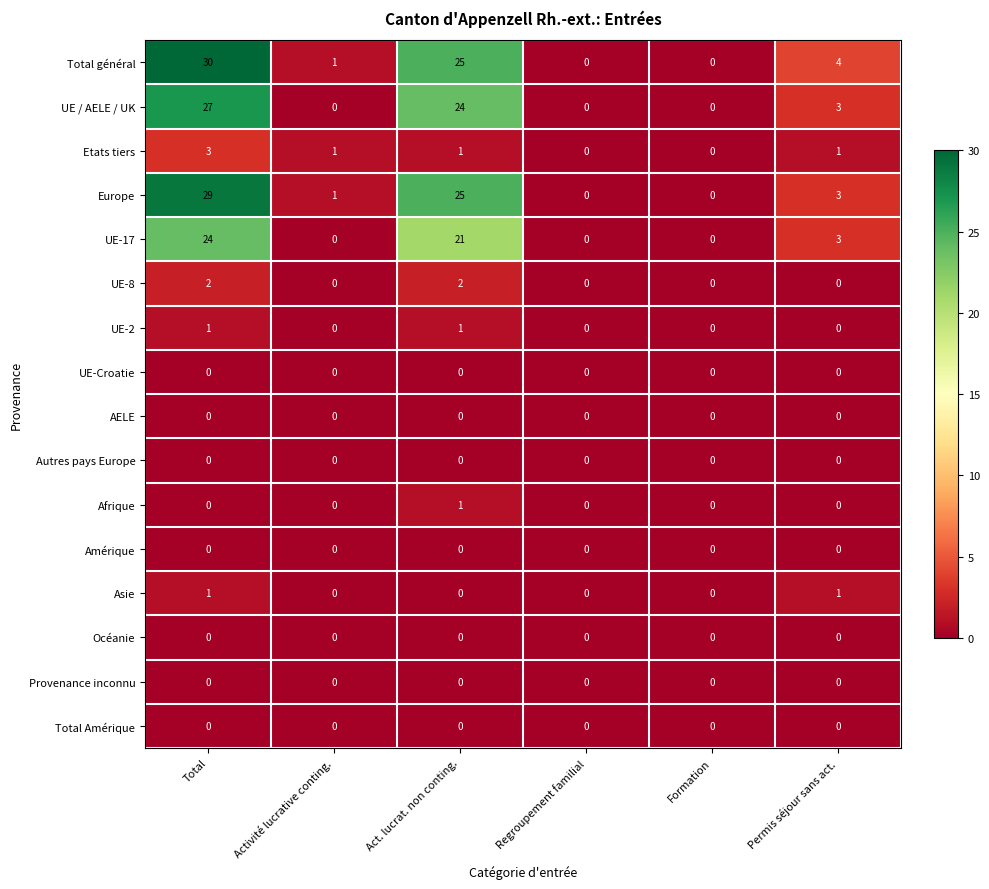

Which series has the largest range (max minus min)?

Total général